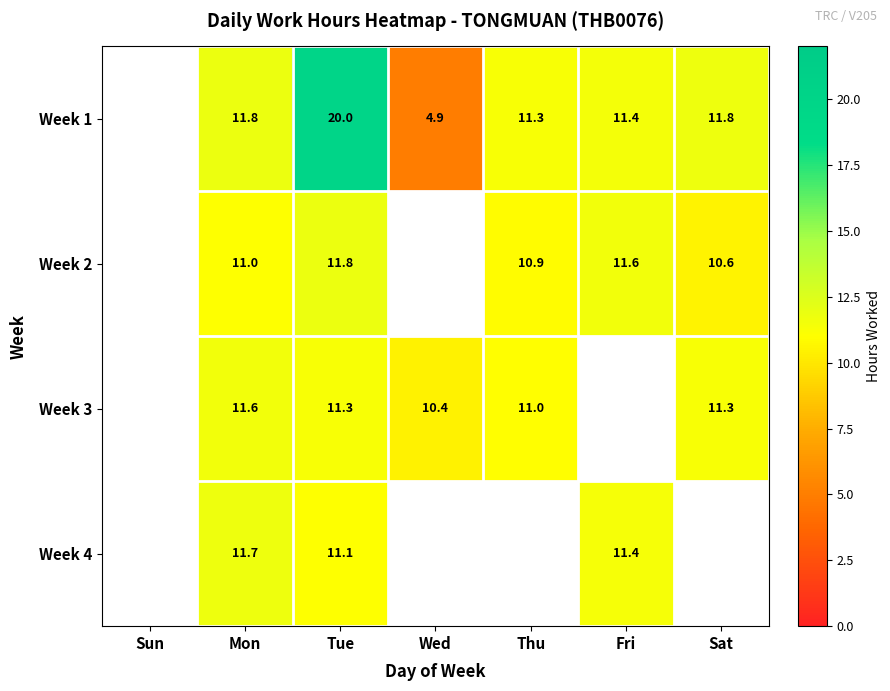

Rank the series at Tue from lowest to highest value.

Week 4, Week 3, Week 2, Week 1